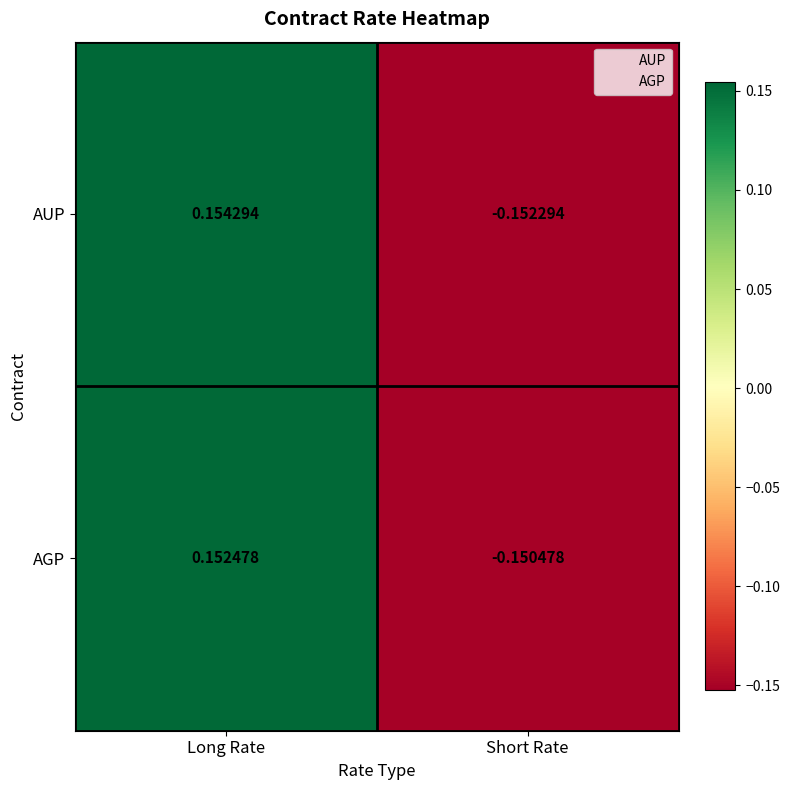

How many series are shown in this chart?

2